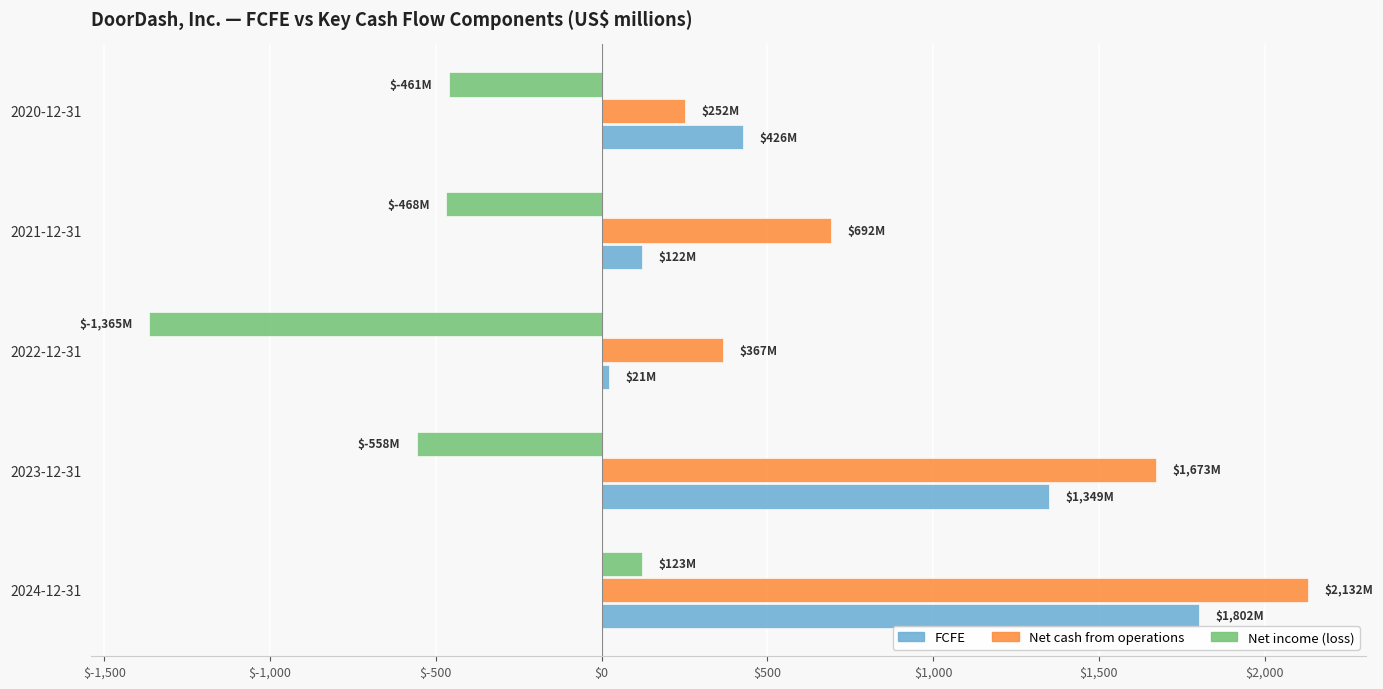

Which category has the lowest value in the Net cash from operations series?

2020-12-31